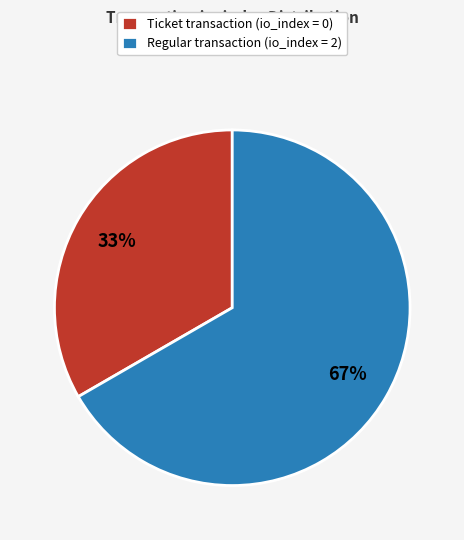

Is it true that Ticket transaction (io_index = 0) is 41% of the pie?

False